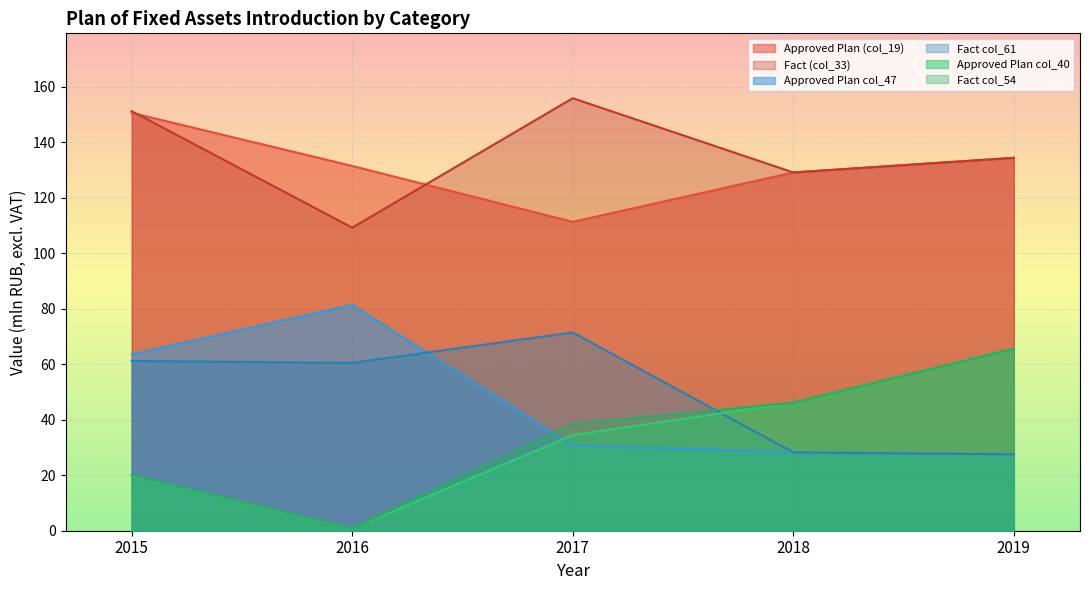

Which series has the largest total across all categories?

Fact (col_33)